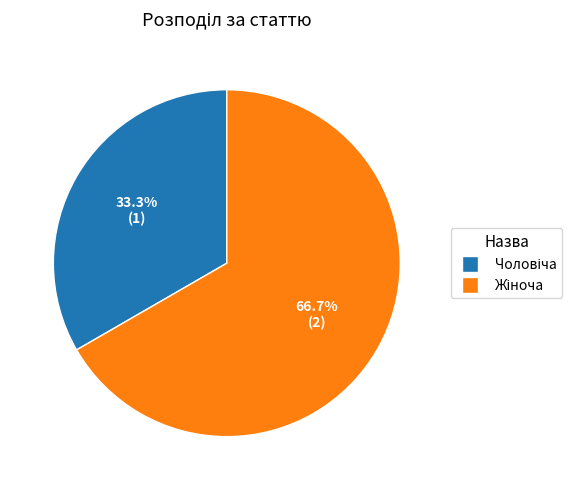

How many slices are in this pie chart?

2